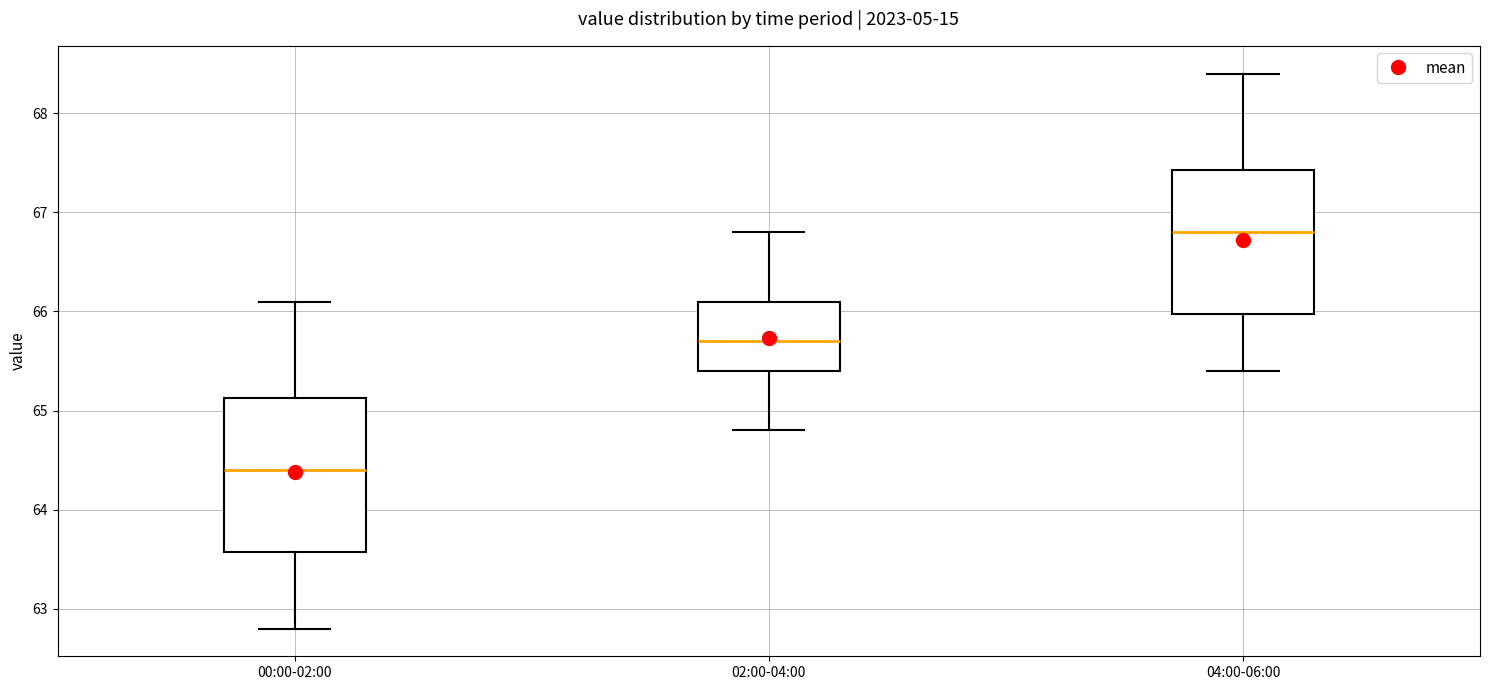

Reading left to right, transcribe this box plot: for each box, give where its median line is, the range the box spans, and where its two whiskers end, as read against the y-axis. The values are not printed on the chart, so give them approximately, as read against the axis.

00:00-02:00: median 64.4, box 63.6 to 65.1, whiskers 62.8 to 66.1
02:00-04:00: median 65.7, box 65.4 to 66.1, whiskers 64.8 to 66.8
04:00-06:00: median 66.8, box 66.0 to 67.4, whiskers 65.4 to 68.4